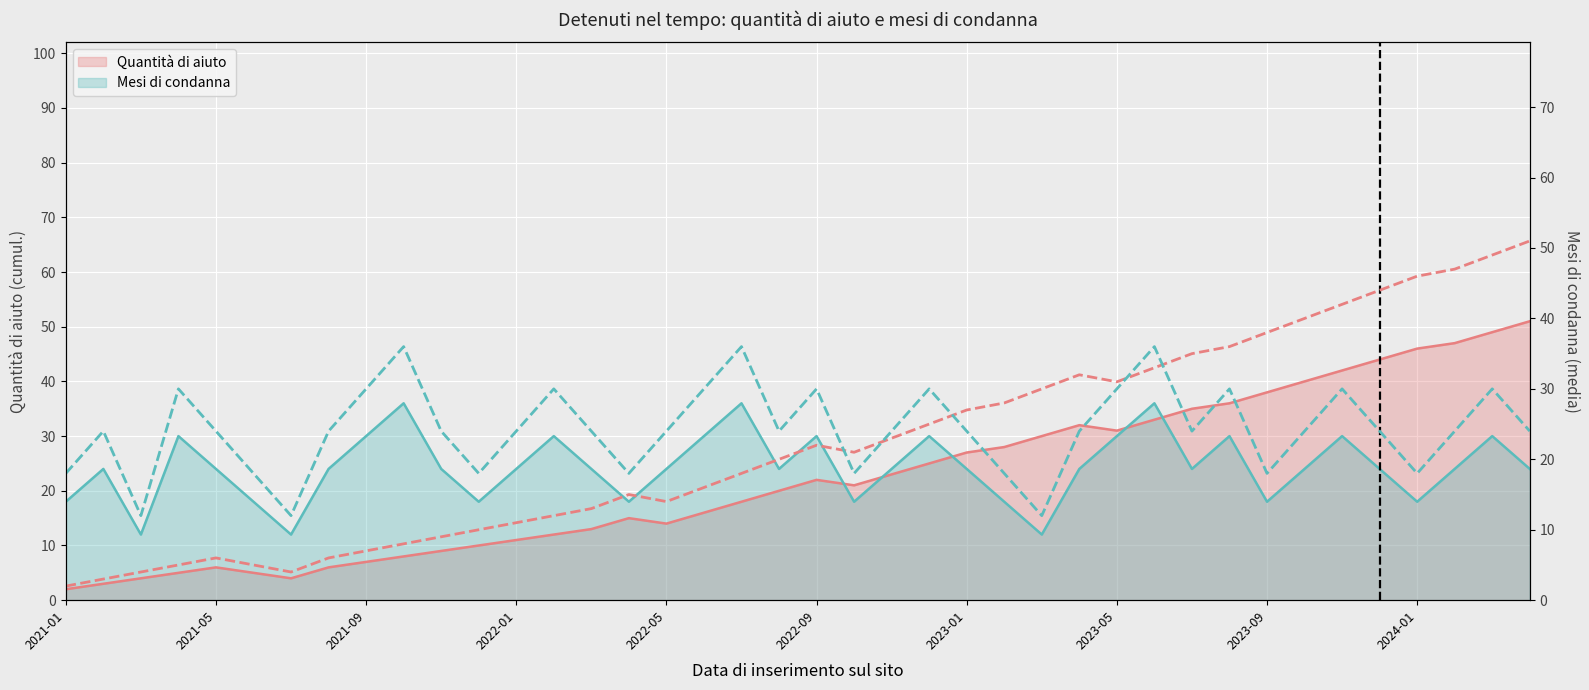

Which series ends up on top after the final intersection of Quantità di aiuto (dashed) and Mesi di condanna (dashed)?

Quantità di aiuto (dashed)